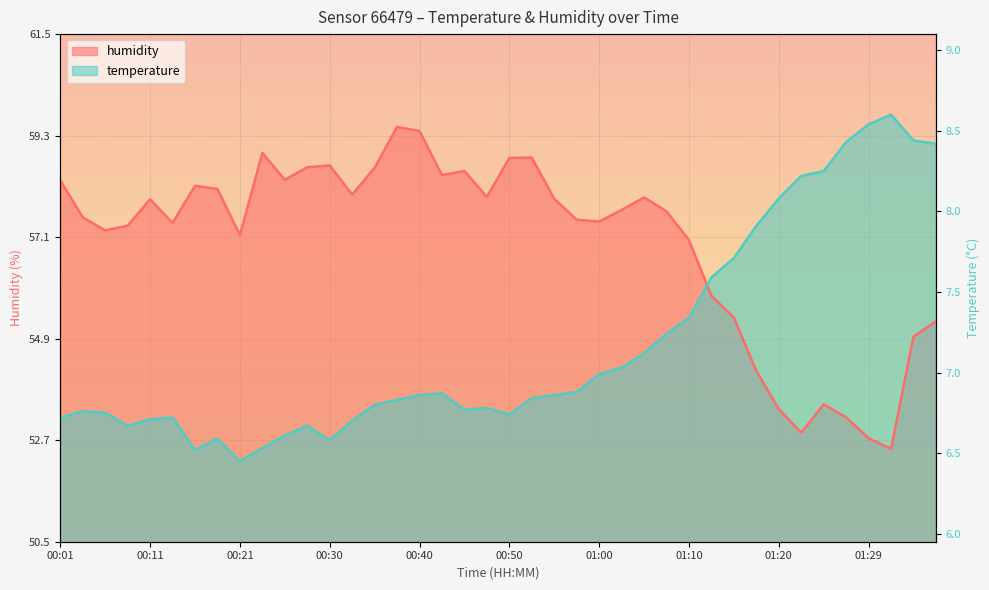

Which series changed the most between 00:16 and 00:53?

temperature